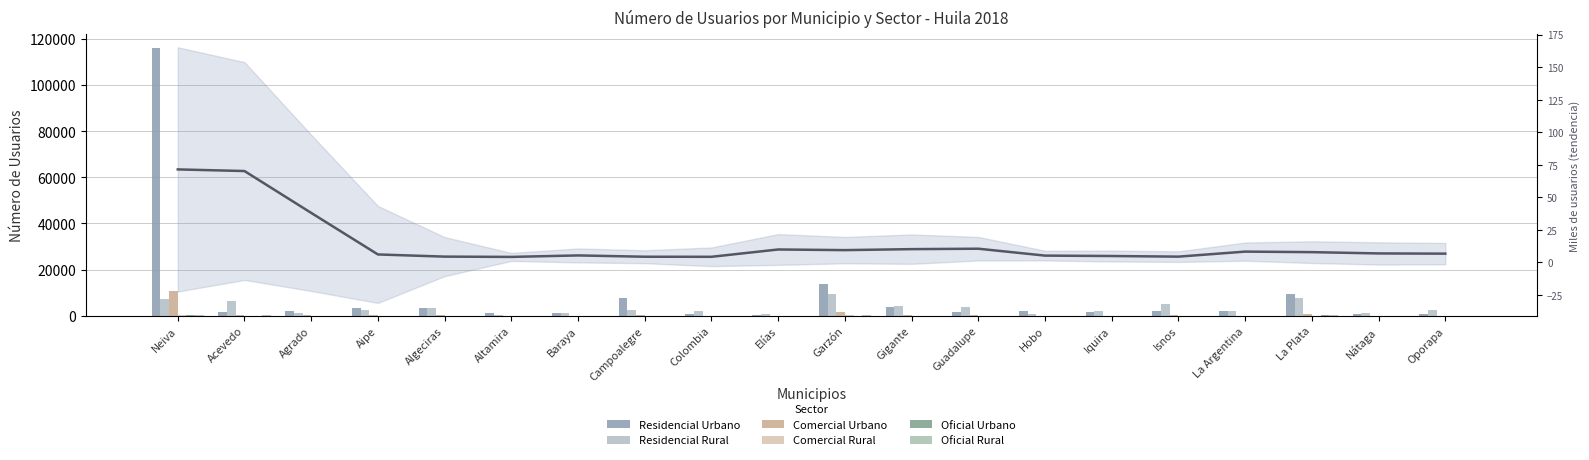

Which category has the highest value across all series?

Neiva